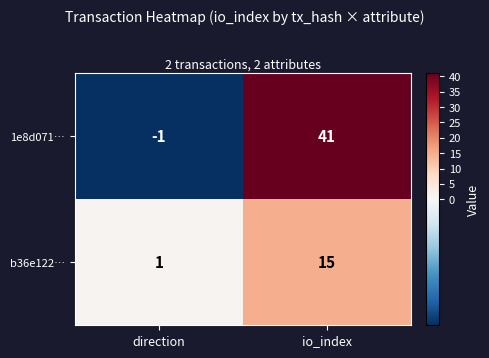

At which category is the sum across all series the highest?

io_index